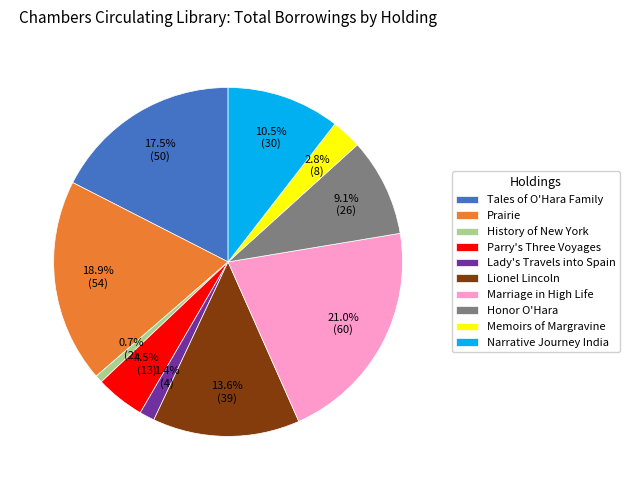

What is the largest slice in the pie chart?

Marriage in High Life